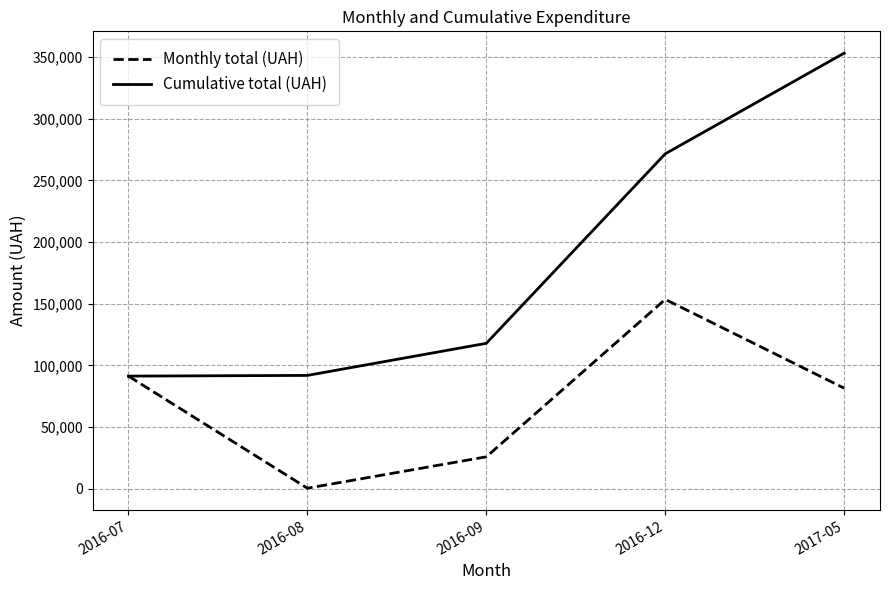

Which label corresponds to the largest value in the chart?

2017-05